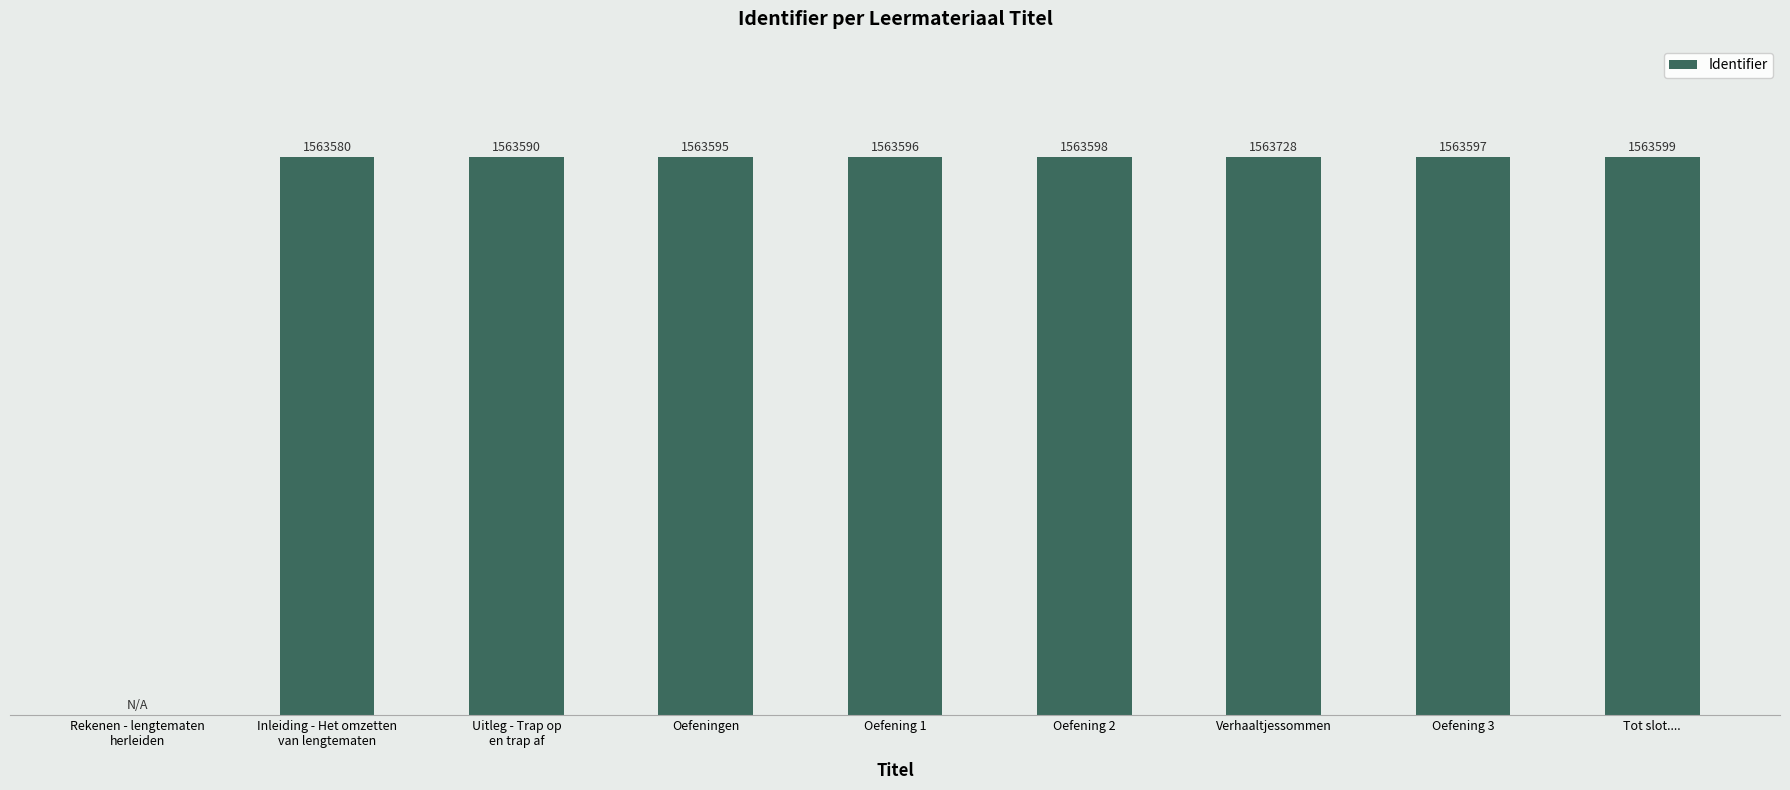

Read the value at Oefeningen, to the nearest 10.

1563600